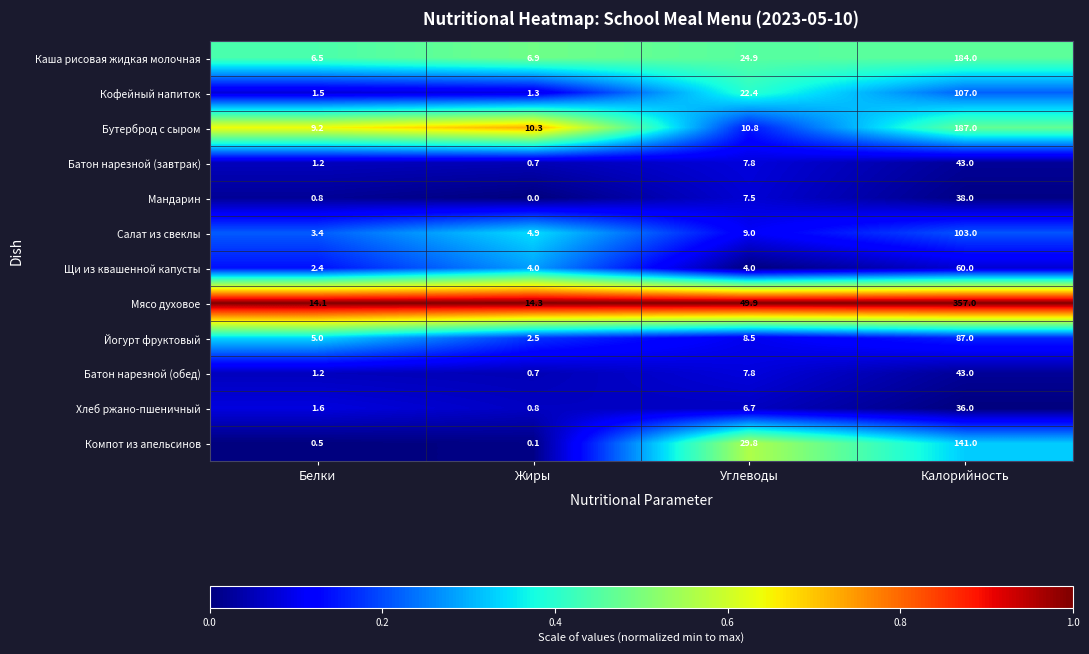

Which series has the largest range (max minus min)?

Мясо духовое